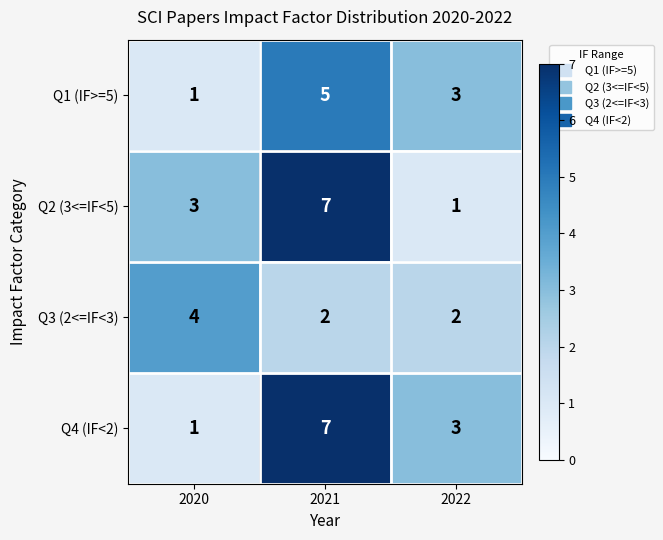

What is the sum of the Q2 (3<=IF<5) values at 2022 and 2020?

4